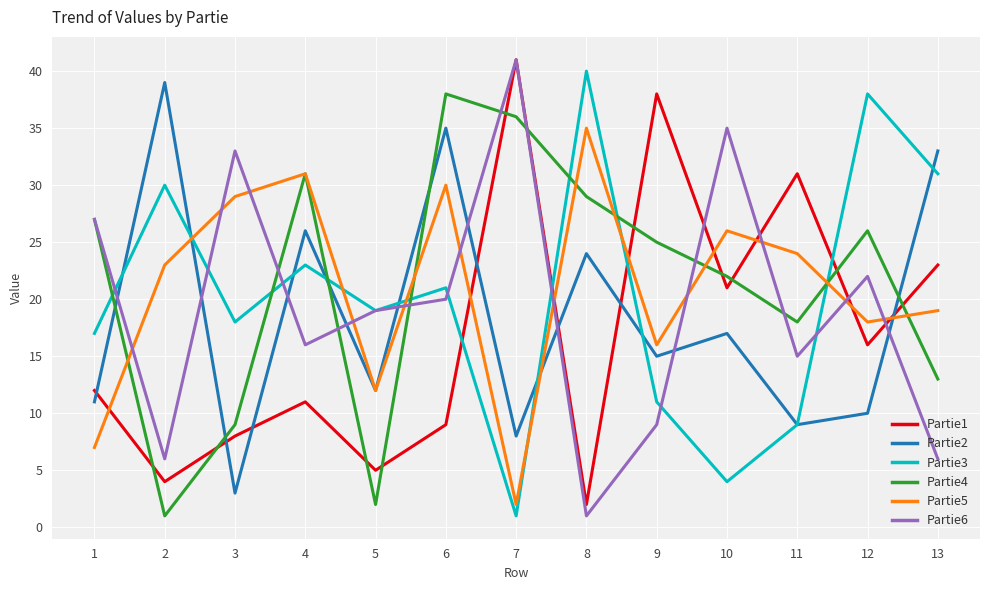

What are all the series names shown in the legend?

Partie1, Partie2, Partie3, Partie4, Partie5, Partie6